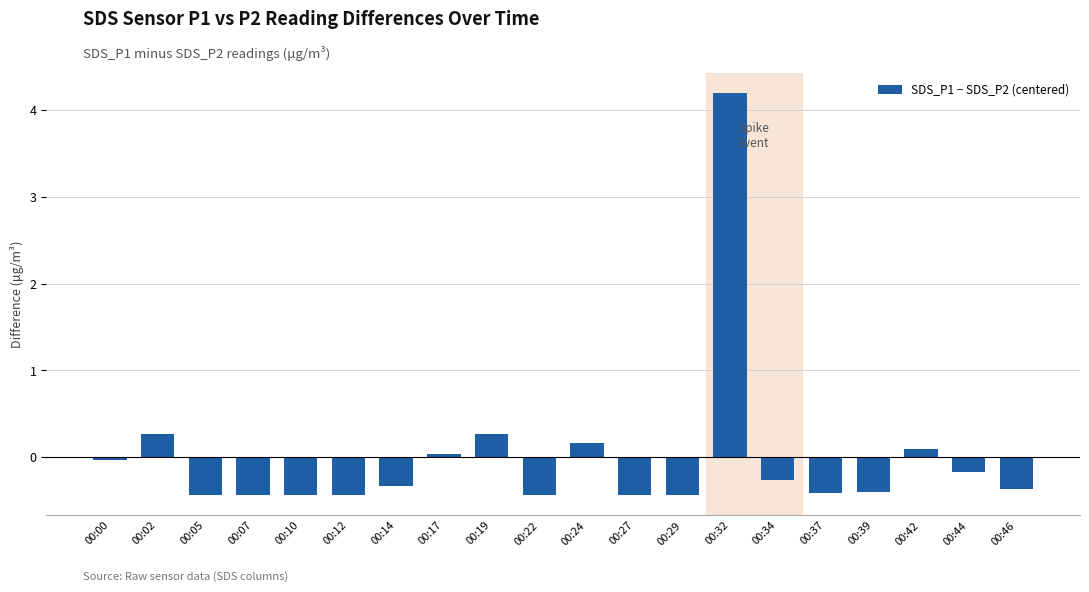

The value at 00:07 is -0.4. True or false?

True